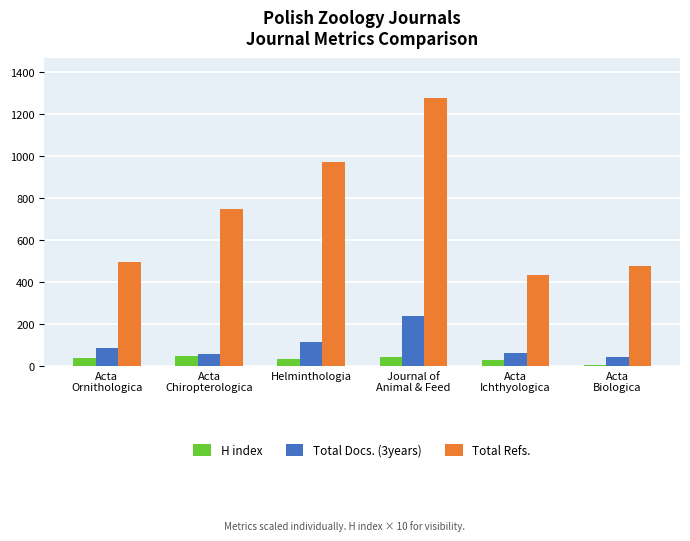

Which series has the widest spread of values?

Total Refs.